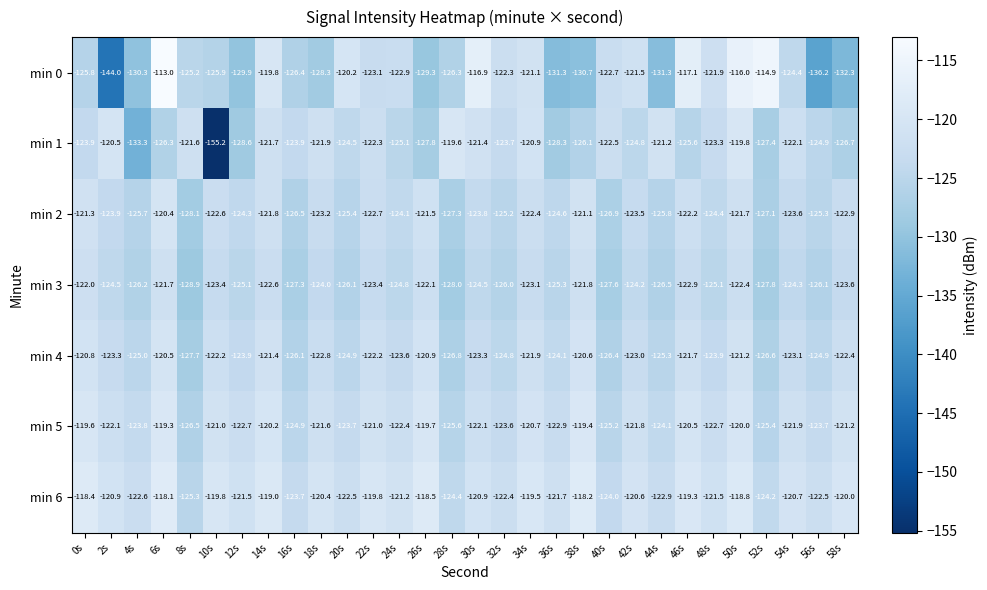

The min 5 series shows -122.7 at 48s. True or false?

True